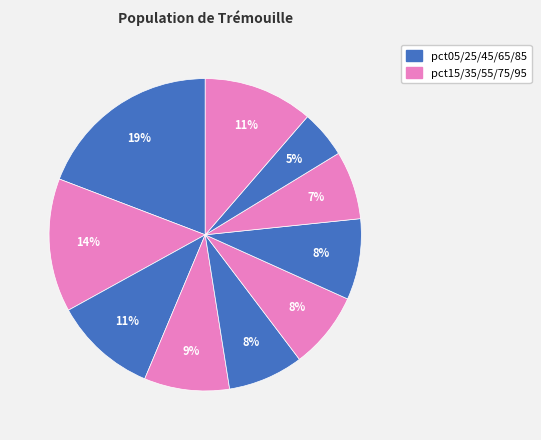

Which category has the biggest portion of the pie?

pct05